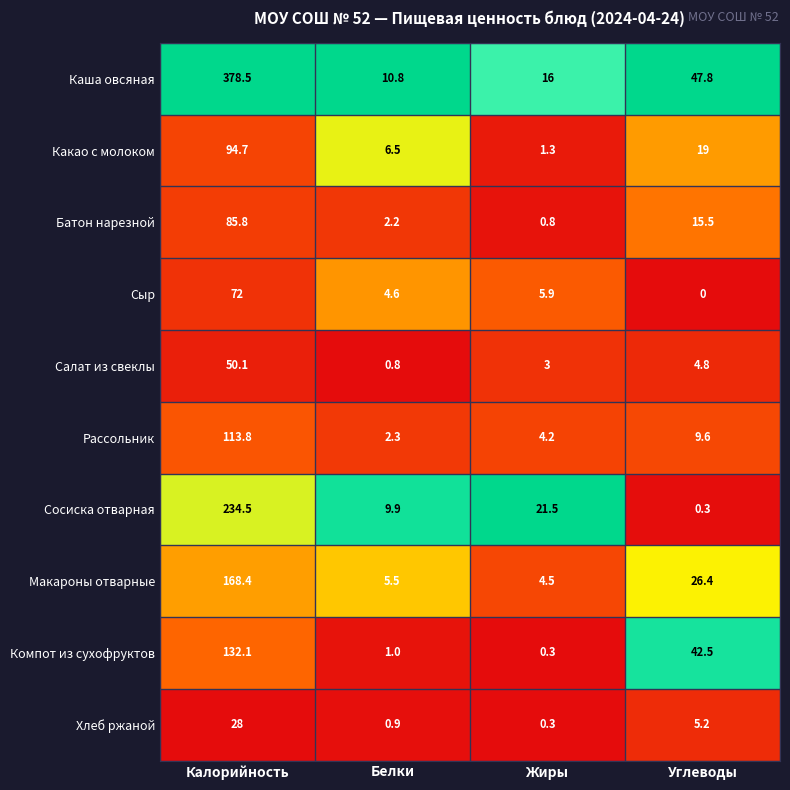

At Углеводы, list the series in order from smallest to largest.

Сыр, Сосиска отварная, Салат из свеклы, Хлеб ржаной, Рассольник, Батон нарезной, Какао с молоком, Макароны отварные, Компот из сухофруктов, Каша овсяная